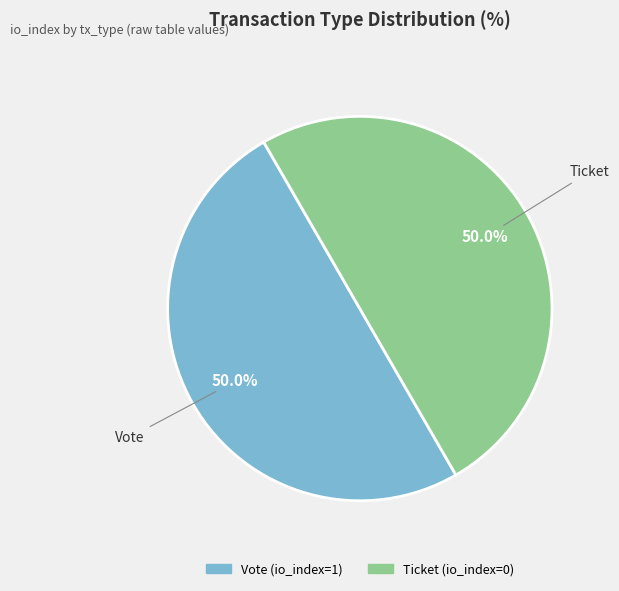

To the nearest percent, what is the difference between the largest and smallest slice percentages?

0%